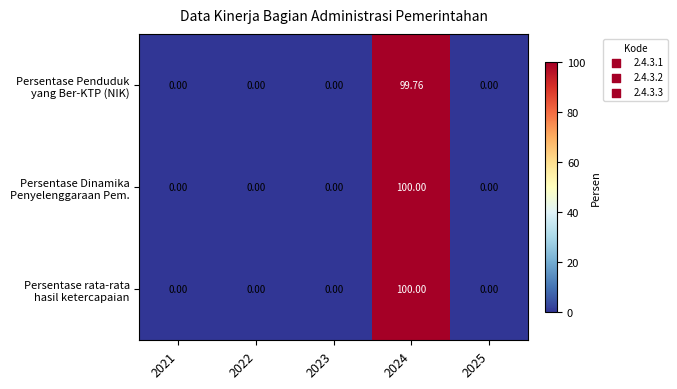

How many categories are shown in the chart?

5